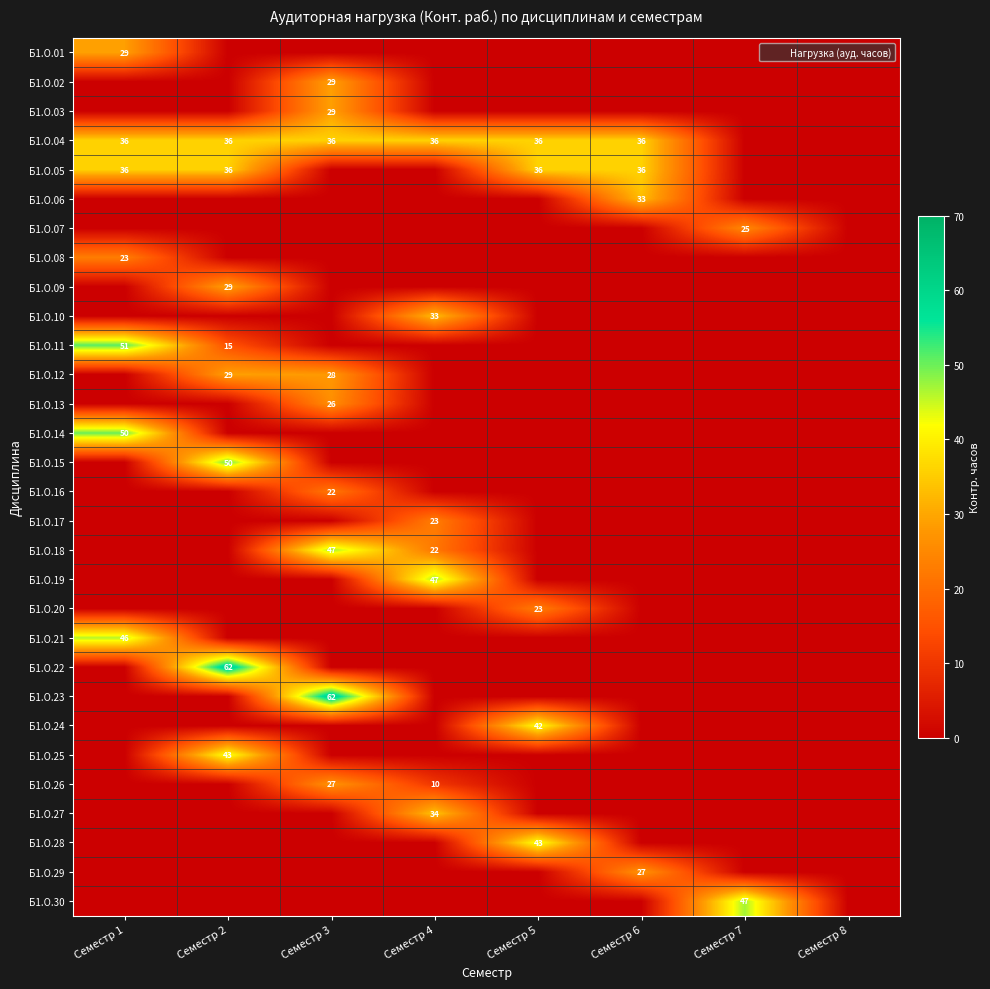

The value of Б1.О.11 at Семестр 2 is 15. True or false?

True